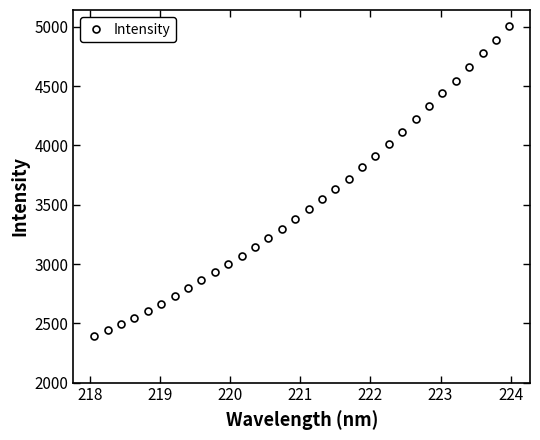

True or false: the data has more than 2 interior local peaks.

False